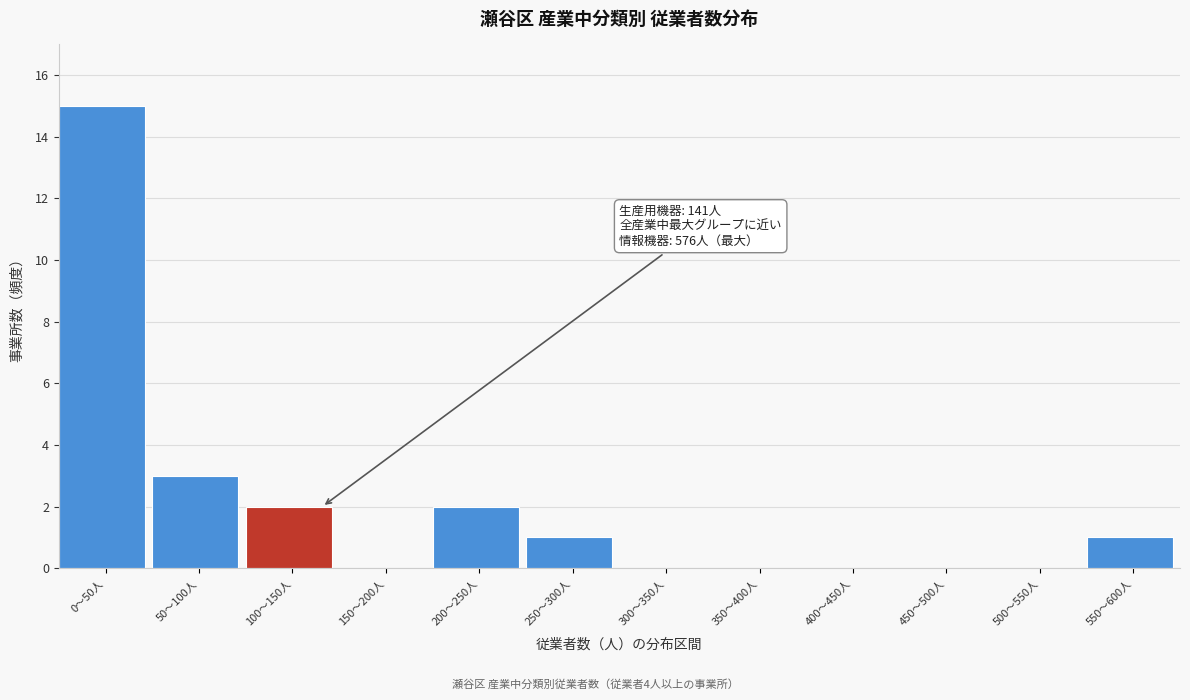

Reading right to left, what are all the values shown in this chart?

550〜600人=1	500〜550人=0	450〜500人=0	400〜450人=0	350〜400人=0	300〜350人=0	250〜300人=1	200〜250人=2	150〜200人=0	100〜150人=2	50〜100人=3	0〜50人=15